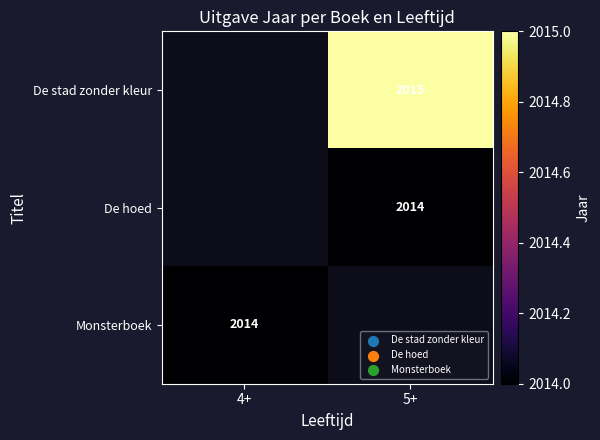

True or false: Monsterboek has a value of 549 at 4+.

False